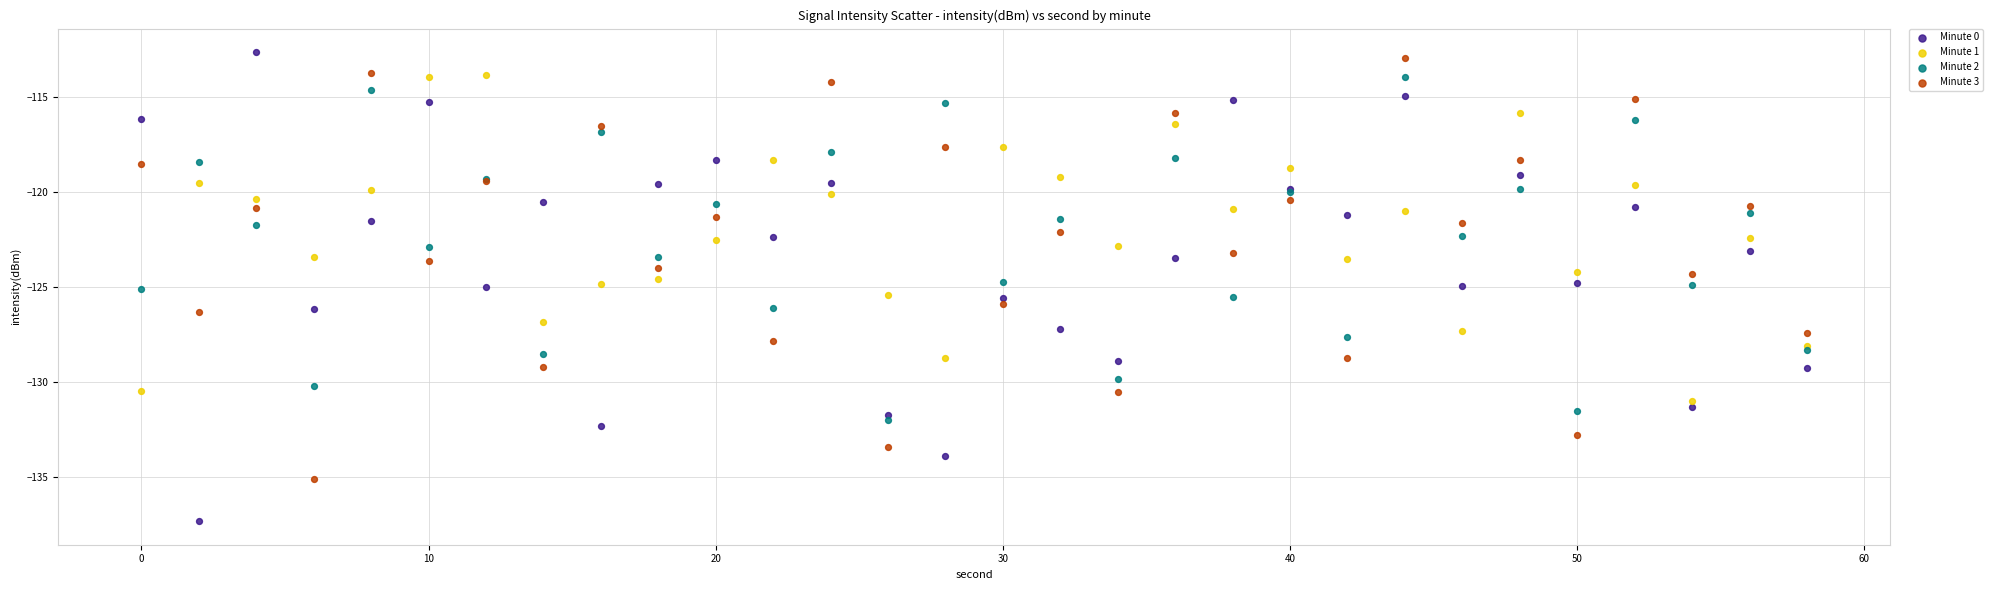

What are all the series names shown in the legend?

Minute 0, Minute 1, Minute 2, Minute 3